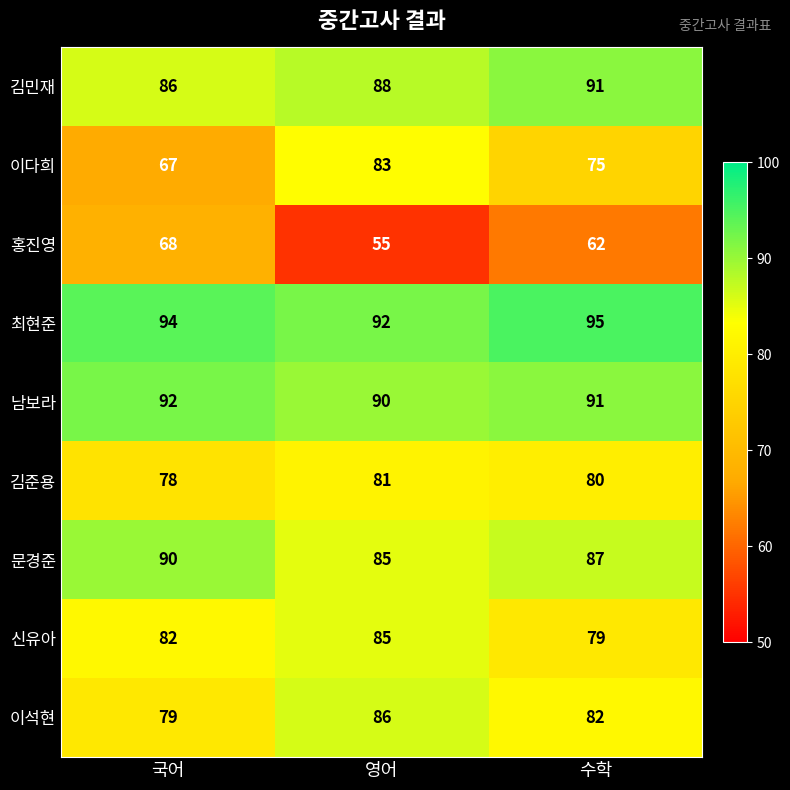

What is the difference between the highest and lowest values at 국어?

27